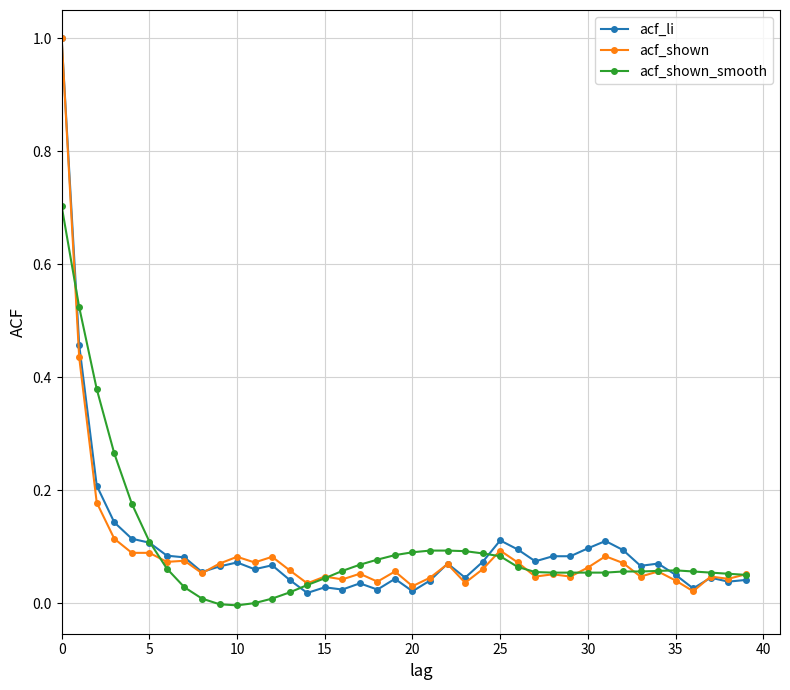

How many lines are shown in the chart?

3